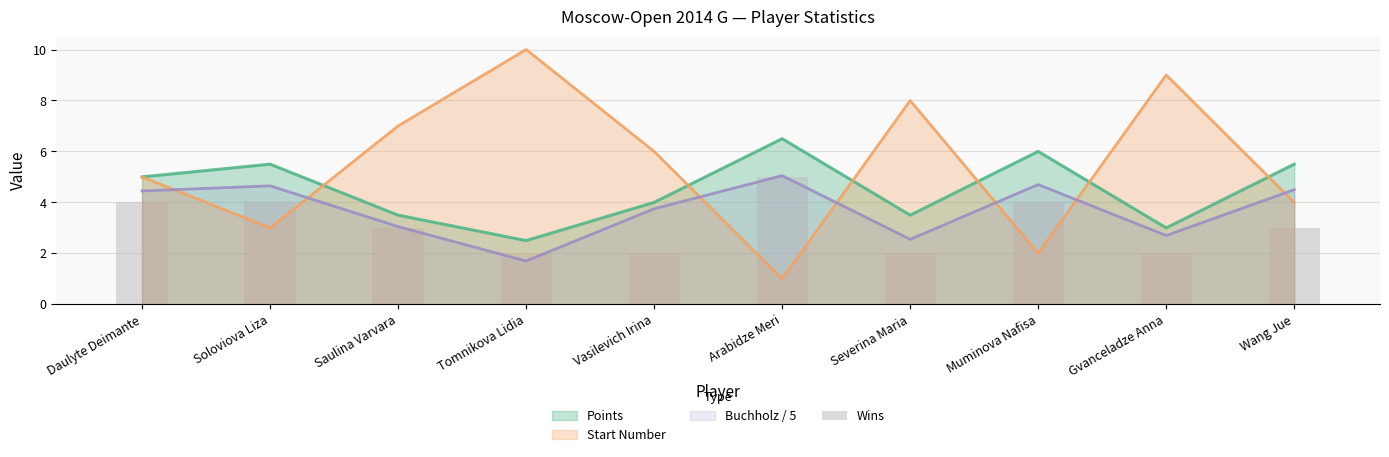

How many categories are shown in the chart?

10